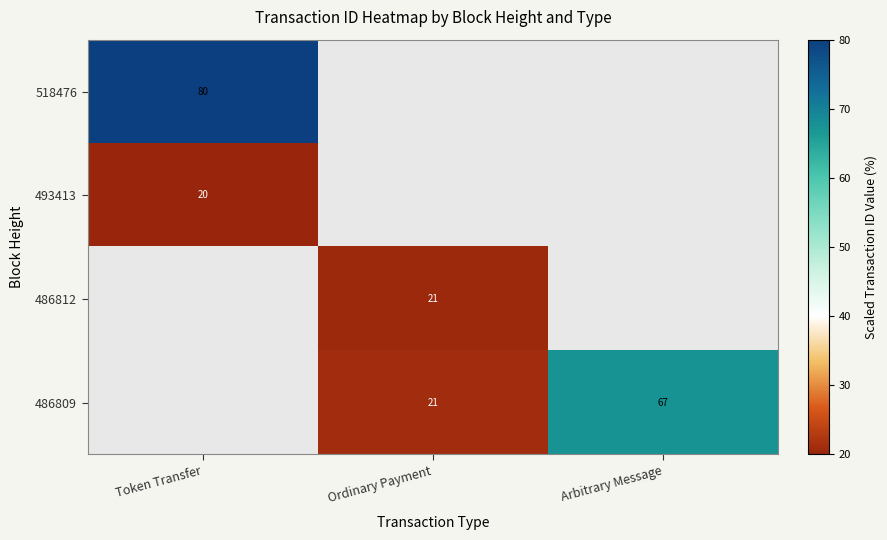

Is the value of 493413 at Token Transfer greater than the value of 486809 at Arbitrary Message?

No